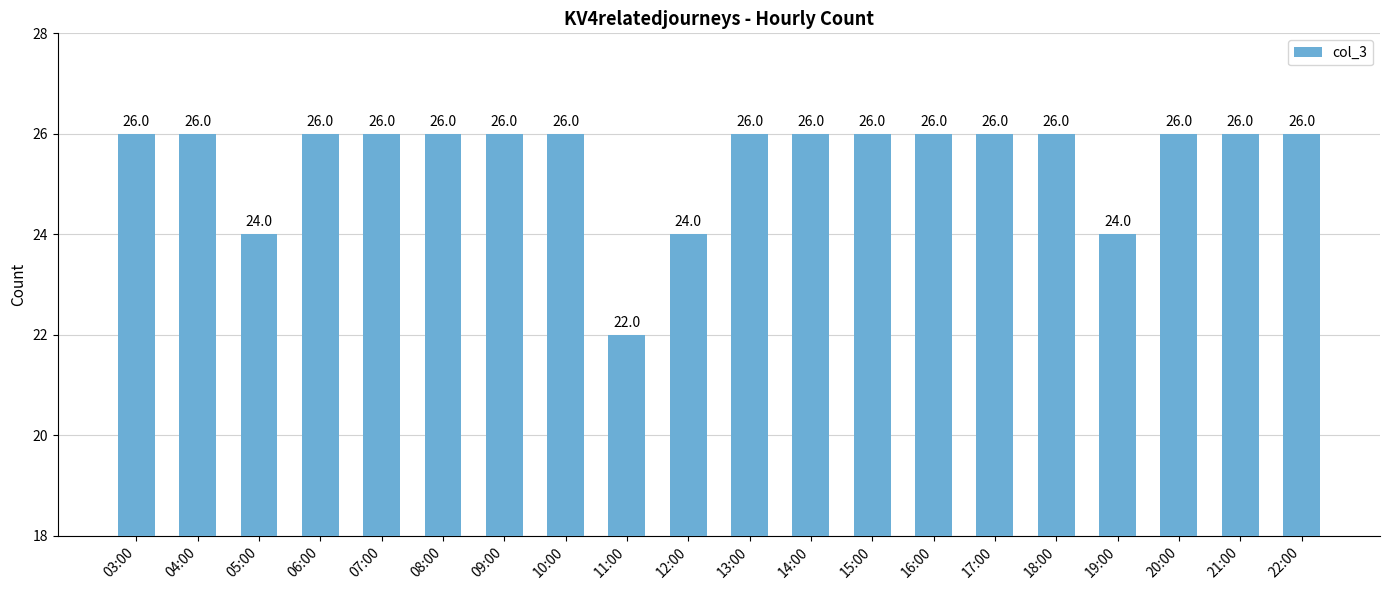

The chart shows a value of 36 at 05:00. True or false?

False